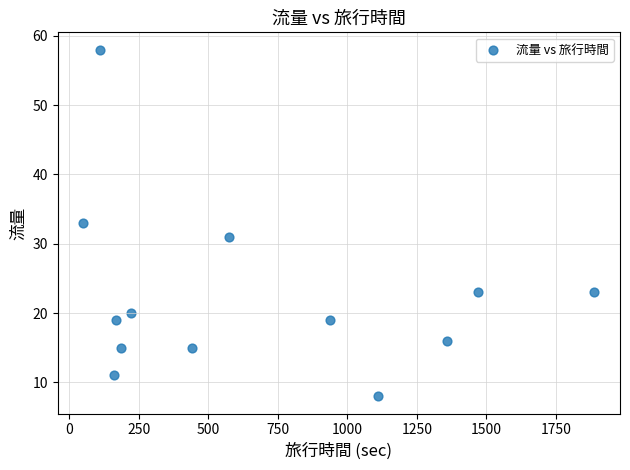

What is the range of X values (max minus min)?

1839